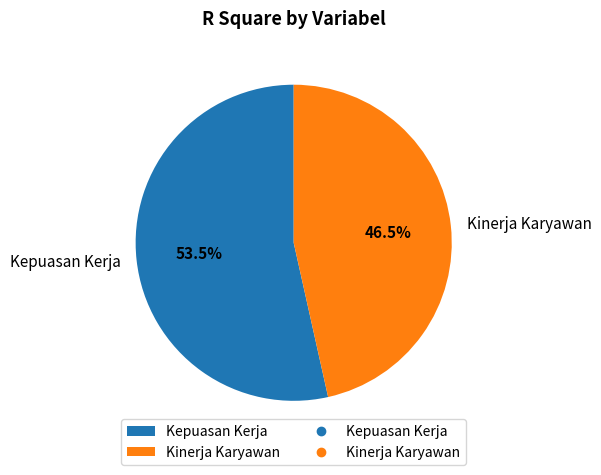

Count the number of slices in the pie.

2